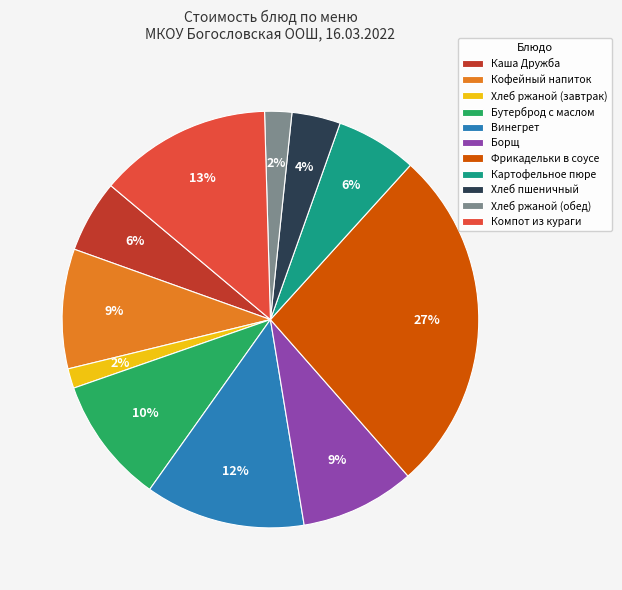

To the nearest percent, what is the difference between the largest and smallest slice percentages?

25%